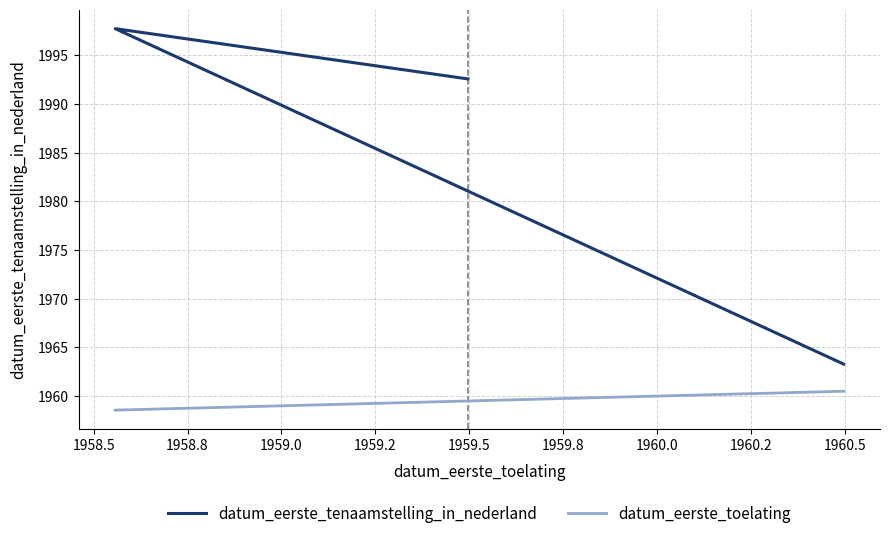

What is the value of the datum_eerste_tenaamstelling_in_nederland point at the 3rd from the left?

1963.3